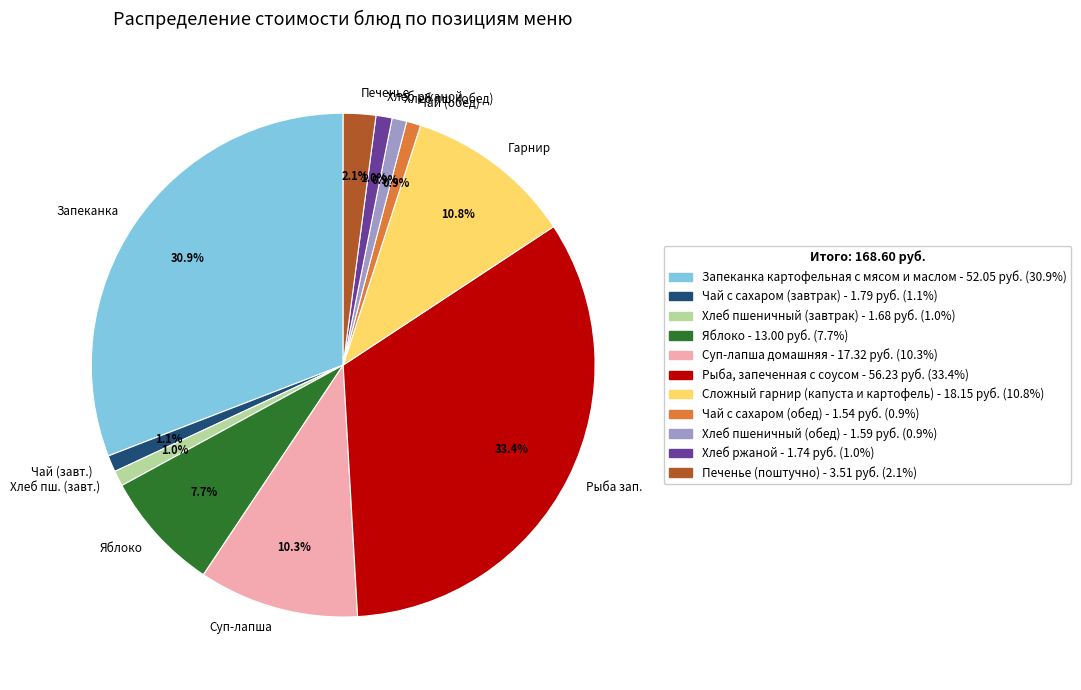

How many segments does this pie chart have?

11